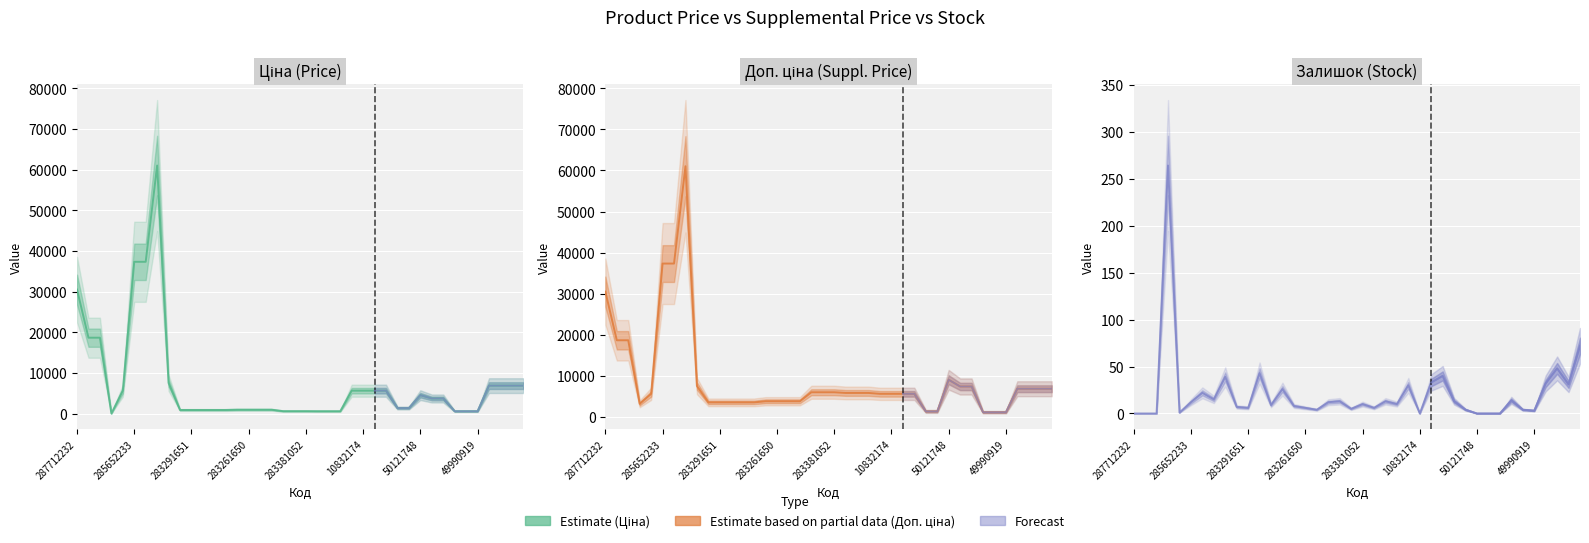

What is the spread (max minus min) of values at 24222037?

6847.5